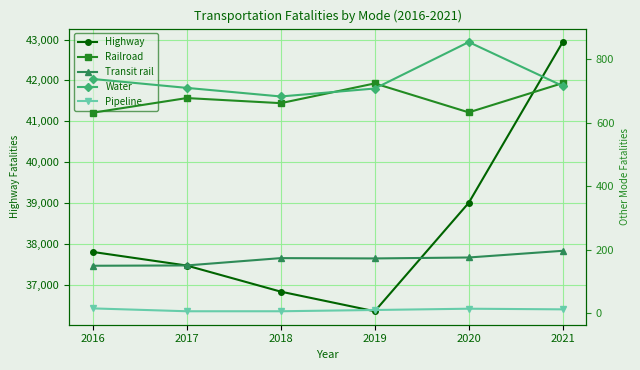

How many interior local valleys does the Highway series have?

1